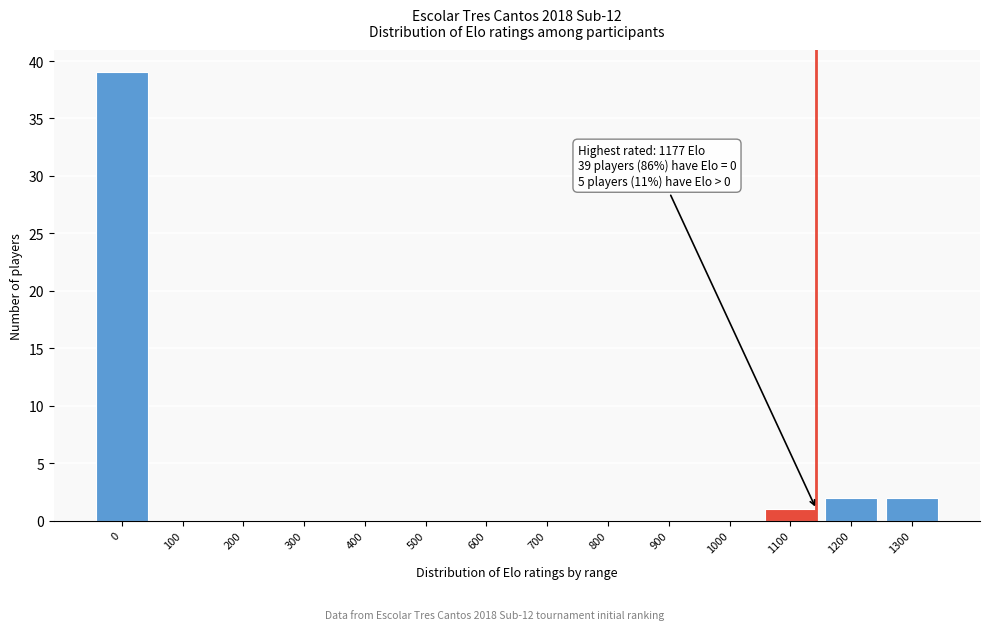

Reading left to right, what are all the values shown in this chart?

0=39	100=0	200=0	300=0	400=0	500=0	600=0	700=0	800=0	900=0	1000=0	1100=1	1200=2	1300=2